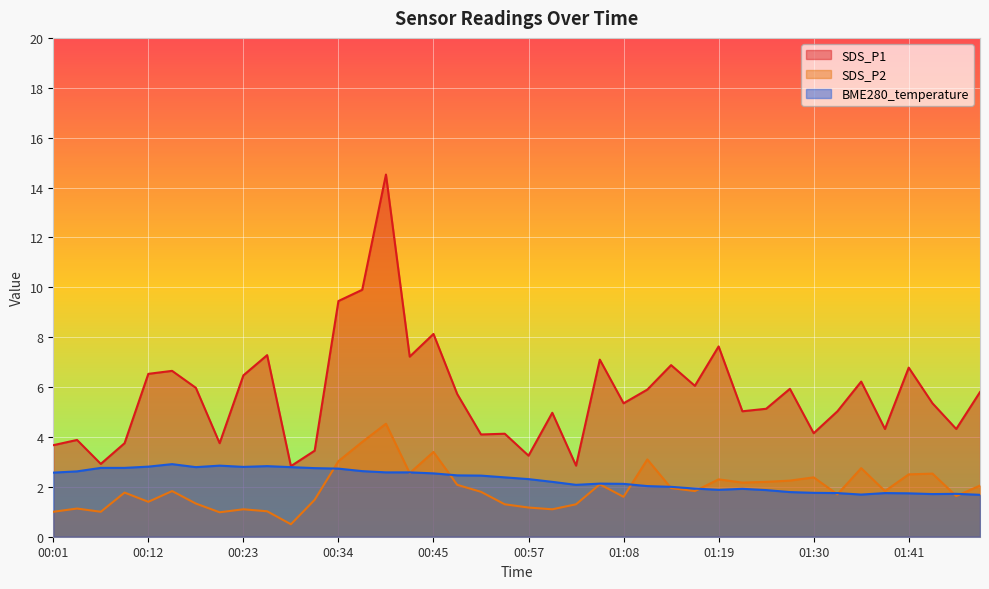

What is the sum of the SDS_P1 values at 01:35 and 00:43?

13.4